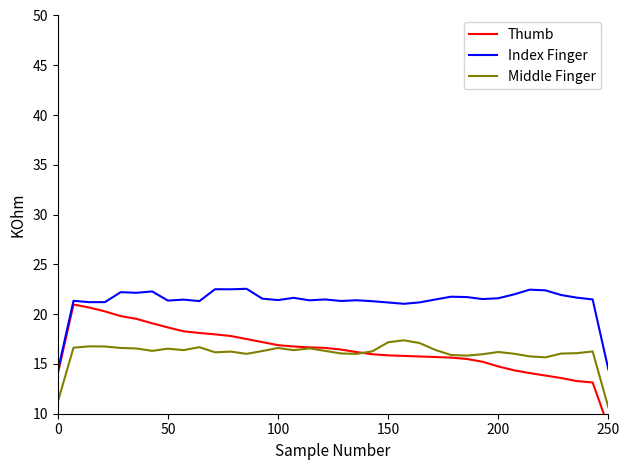

True or false: Index Finger and Middle Finger cross at least once.

False